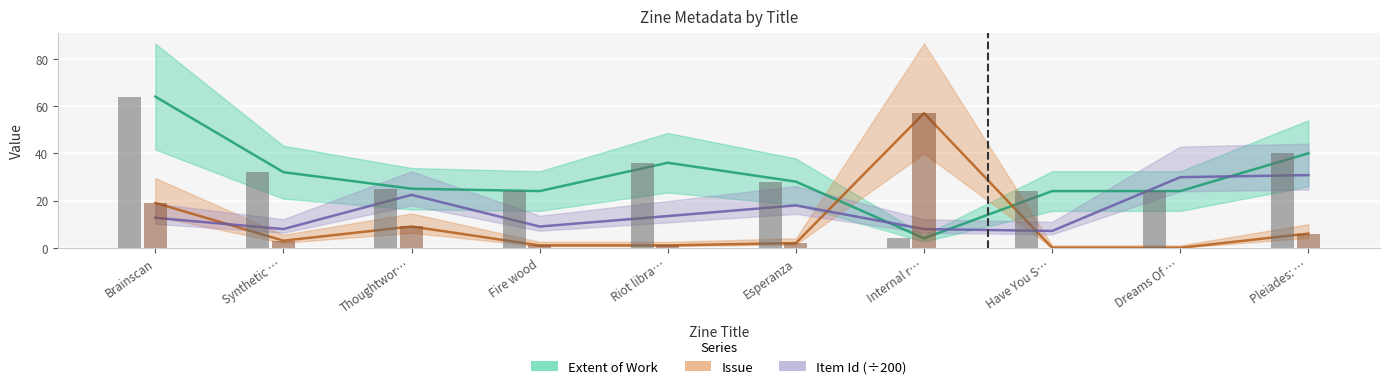

Reading left to right, list all the values displayed in this chart.

Extent of Work: Brainscan=64.0	Synthetic …=32.0	Thoughtwor…=25.0	Fire wood=24.0	Riot libra…=36.0	Esperanza=28.0	Internal r…=4.0	Have You S…=24.0	Dreams Of …=24.0	Pleiades: …=40.0
Issue: Brainscan=19.0	Synthetic …=3.0	Thoughtwor…=9.0	Fire wood=1.0	Riot libra…=1.0	Esperanza=2.0	Internal r…=57.0	Have You S…=0.0	Dreams Of …=0.0	Pleiades: …=6.0
Item Id (÷200): Brainscan=12.7	Synthetic …=7.9	Thoughtwor…=22.4	Fire wood=9.0	Riot libra…=13.4	Esperanza=17.9	Internal r…=7.9	Have You S…=7.1	Dreams Of …=29.9	Pleiades: …=30.8